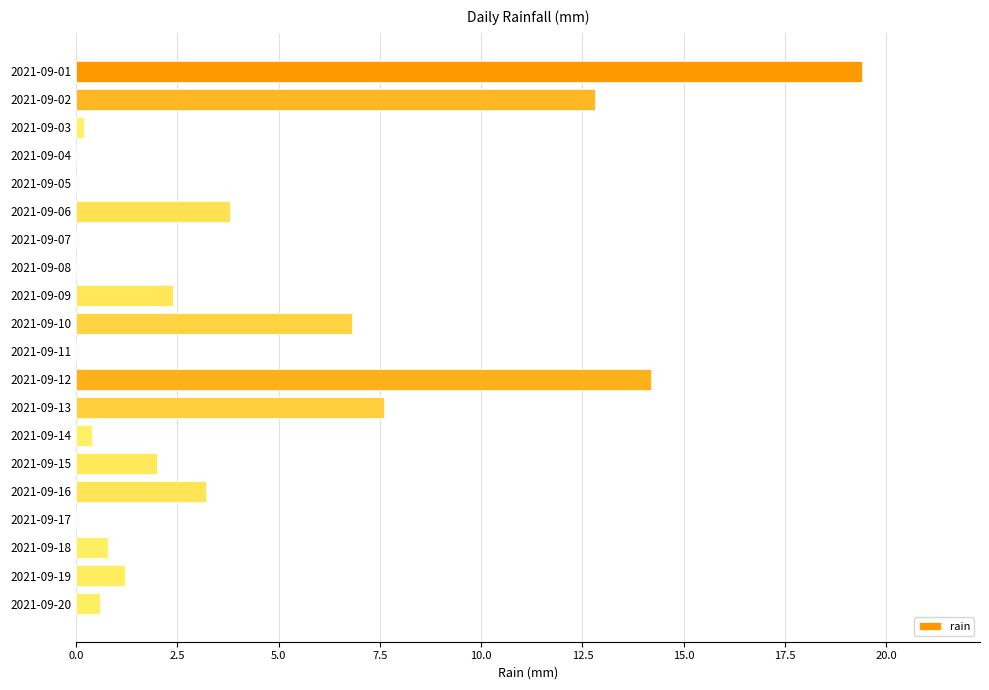

What is the sum of all values?

75.4